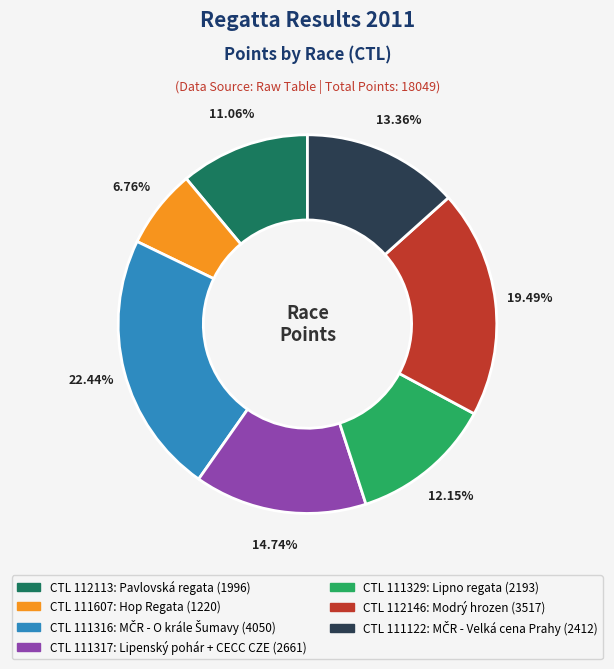

Does any single category account for the majority?

No